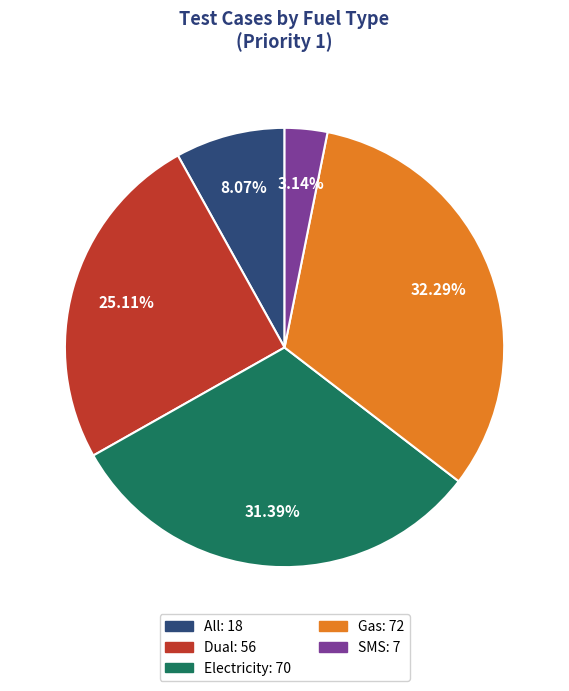

To the nearest percent, what is the average slice percentage?

20%